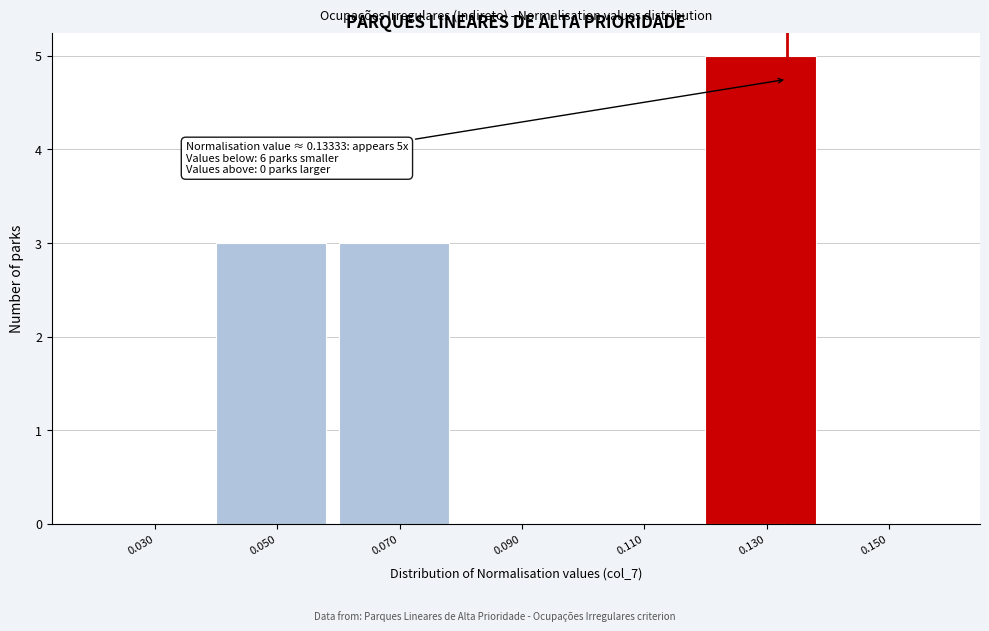

Over which range of the x-axis is the bar tallest?

0.12 to 0.14